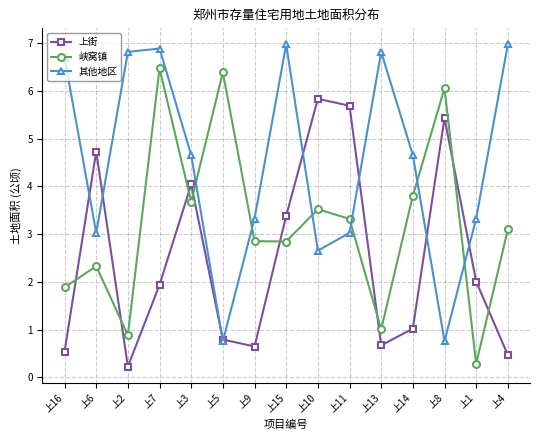

What is the minimum value shown in the chart?

0.2